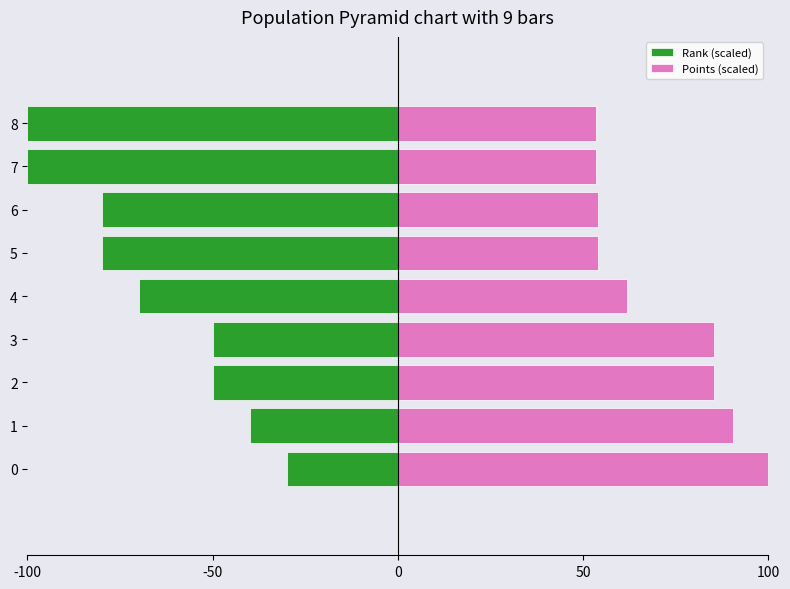

How many Rank (scaled) values are between -80 and -50?

5